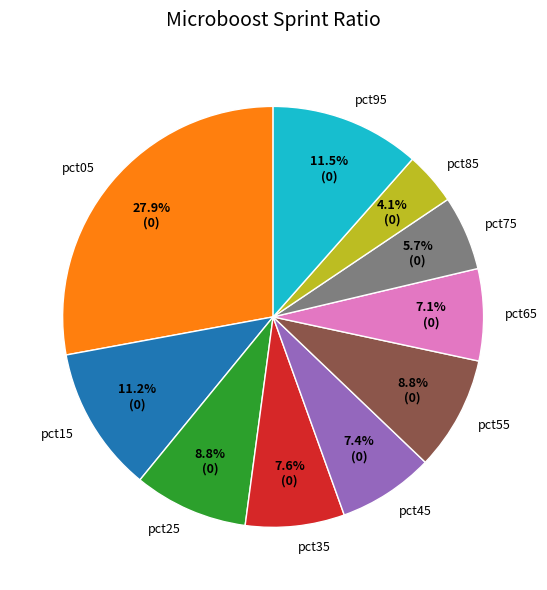

Is there any slice that represents more than half of the pie?

No